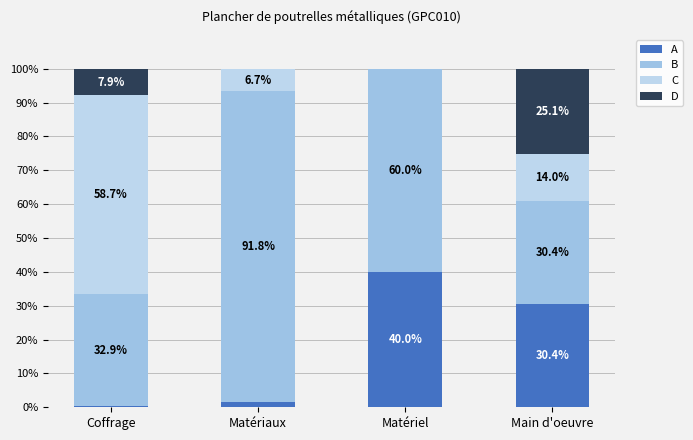

Where is B nearest to the value 61?

Matériel